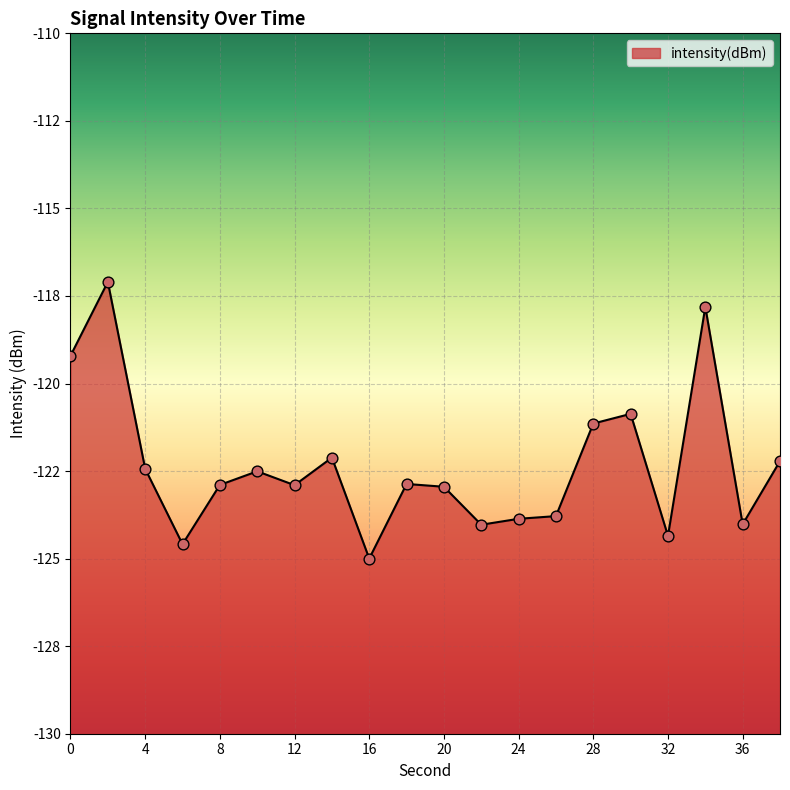

Between 6 and 24, which is larger?

24